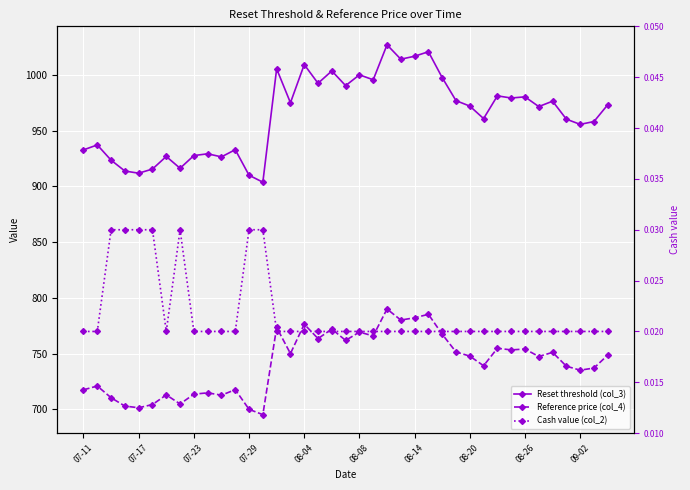

The Cash value (col_2) series shows 0.0 at 18. True or false?

False